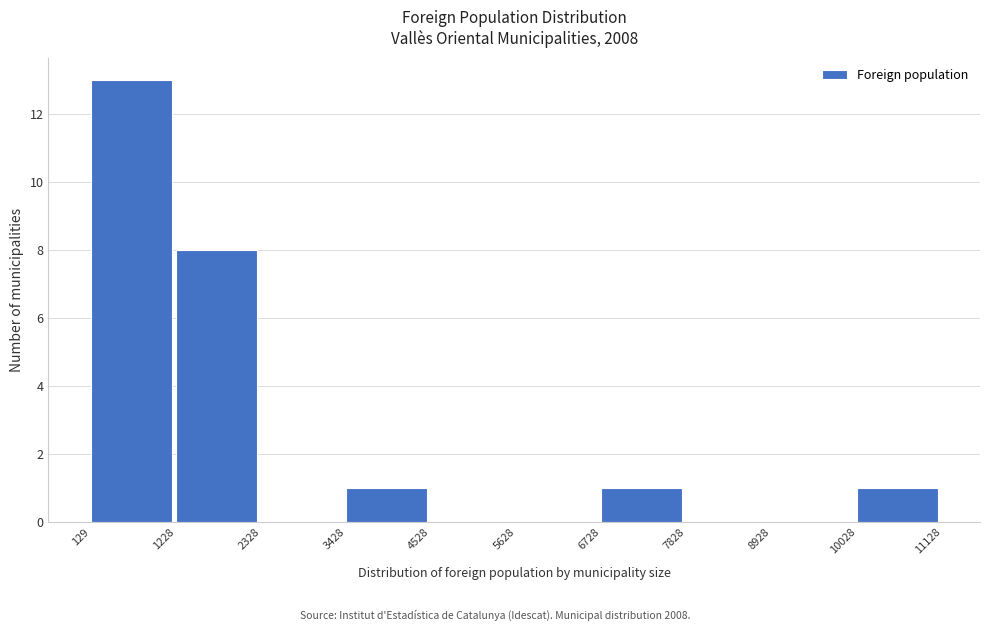

Reading left to right, transcribe this chart: for each bar, give the range it covers on the x-axis and its height. The values are not printed on the chart, so give them approximately, as read against the axis.

129 to 1228: 13
1228 to 2328: 8
2328 to 3428: 0
3428 to 4528: 1
4528 to 5628: 0
5628 to 6728: 0
6728 to 7828: 1
7828 to 8928: 0
8928 to 10028: 0
10028 to 11128: 1